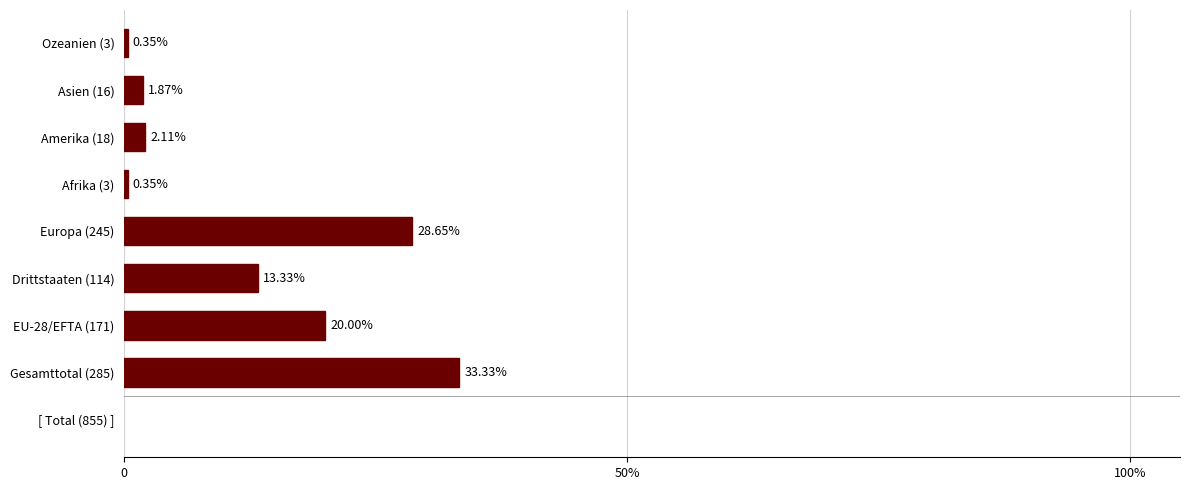

Does the chart contain any negative values?

No